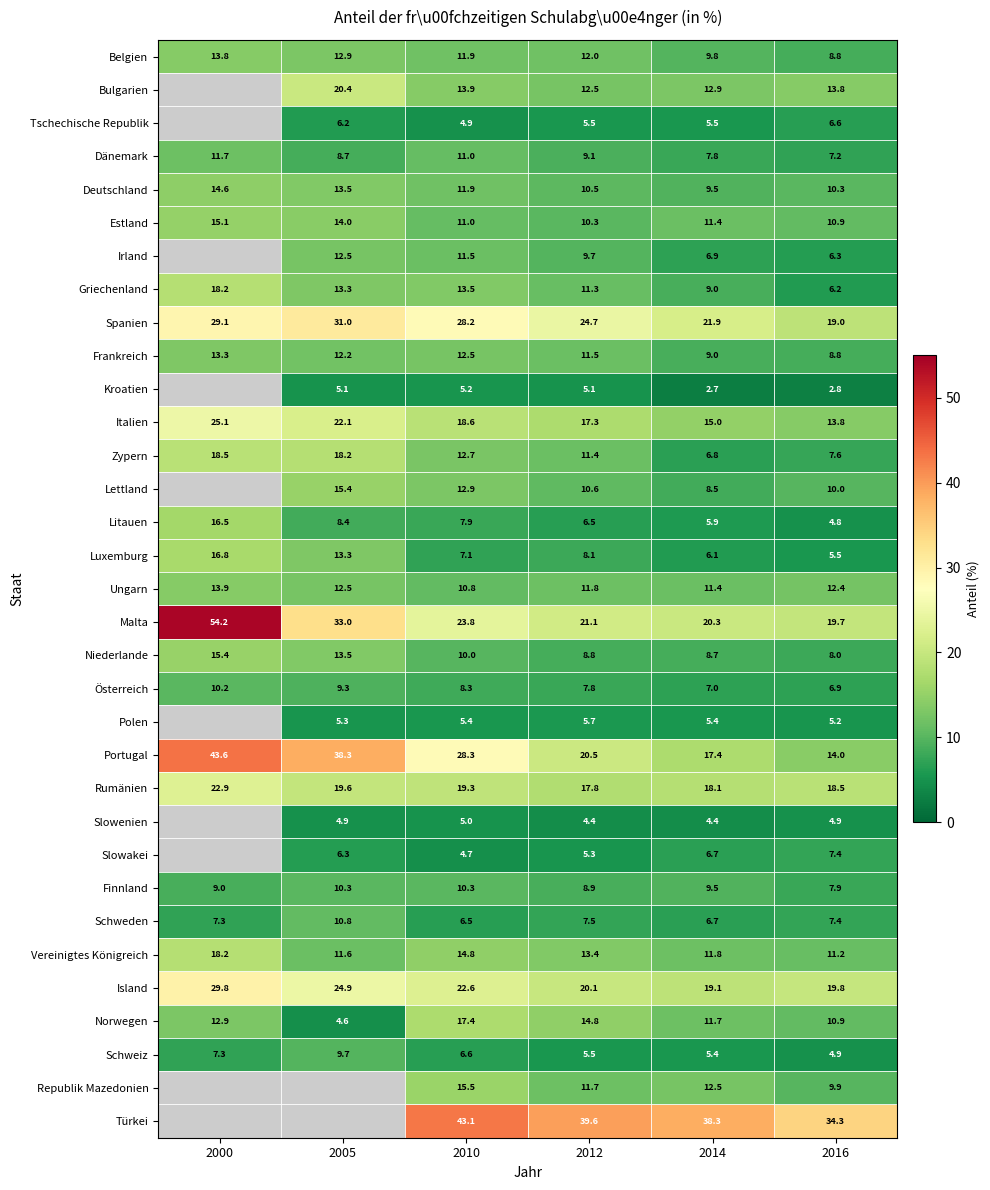

How many data points in Griechenland are above 13?

3